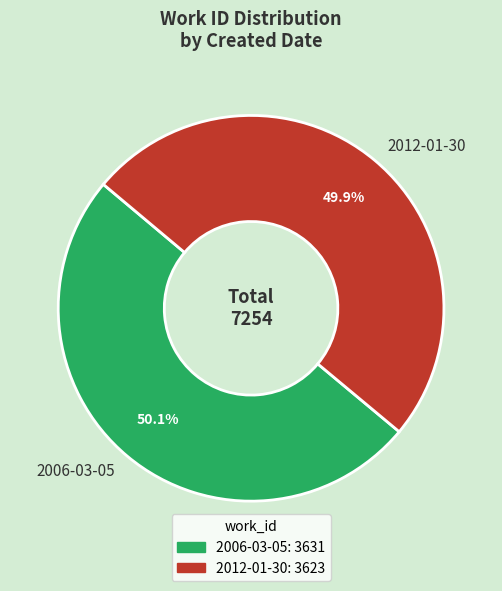

Combined, do 2006-03-05 and 2012-01-30 account for over 50%?

Yes